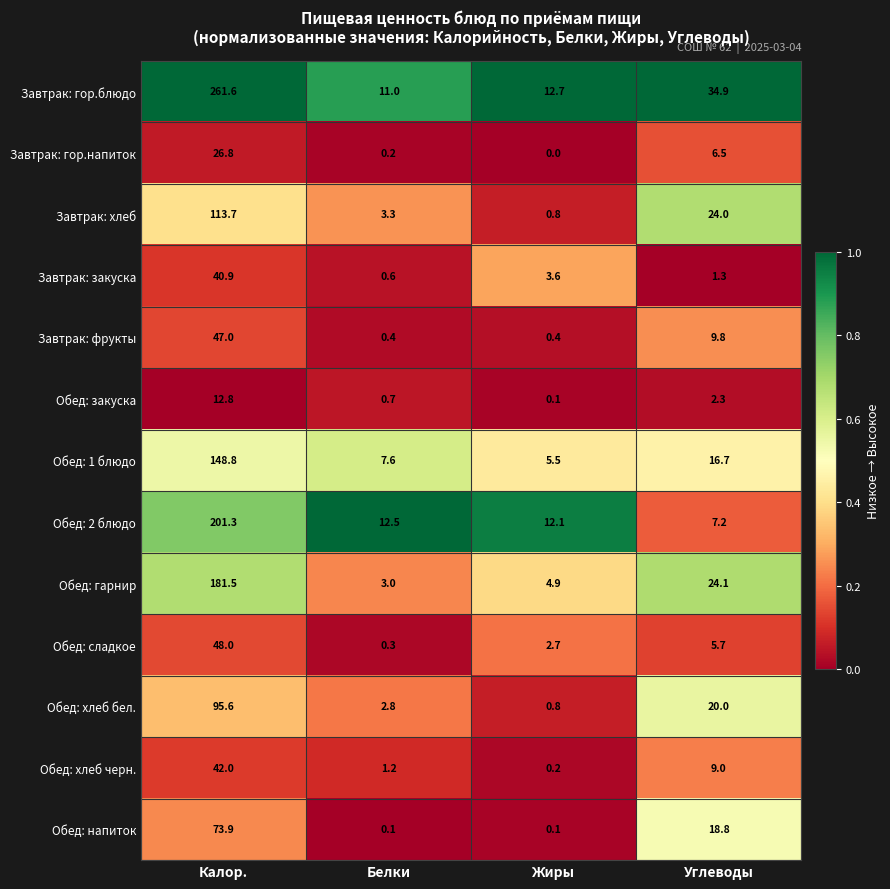

At Углеводы, list the series in order from largest to smallest.

Завтрак: гор.блюдо, Обед: гарнир, Завтрак: хлеб, Обед: хлеб бел., Обед: напиток, Обед: 1 блюдо, Завтрак: фрукты, Обед: хлеб черн., Обед: 2 блюдо, Завтрак: гор.напиток, Обед: сладкое, Обед: закуска, Завтрак: закуска